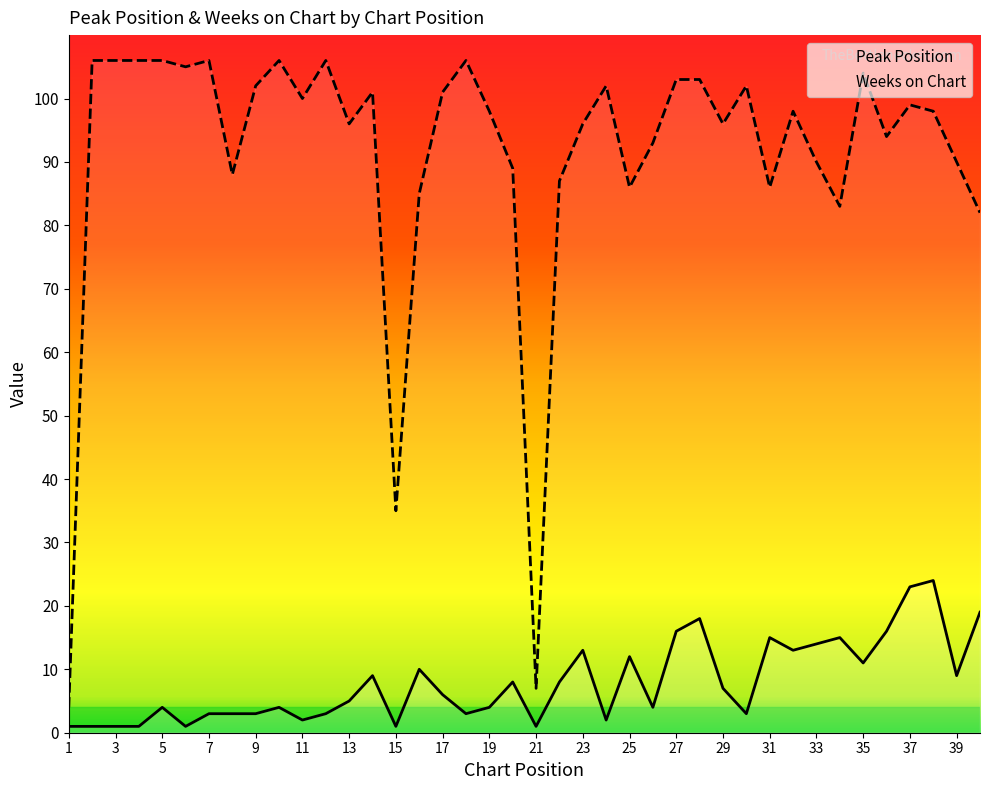

In Peak Position, how many points are lower than both neighbors (excluding endpoints)?

11